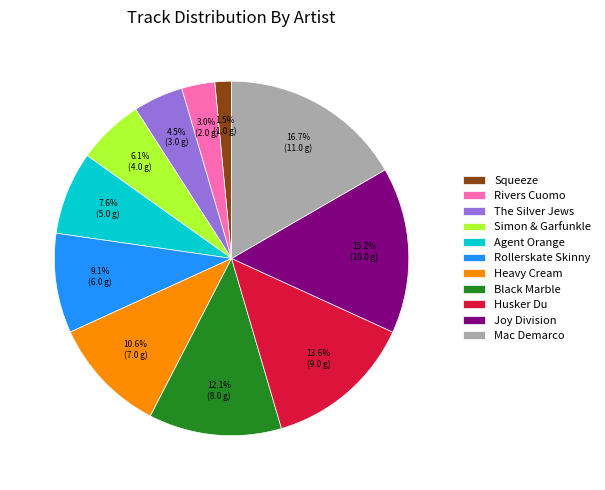

Rank the categories by value from lowest to highest.

Squeeze, Rivers Cuomo, The Silver Jews, Simon & Garfunkle, Agent Orange, Rollerskate Skinny, Heavy Cream, Black Marble, Husker Du, Joy Division, Mac Demarco